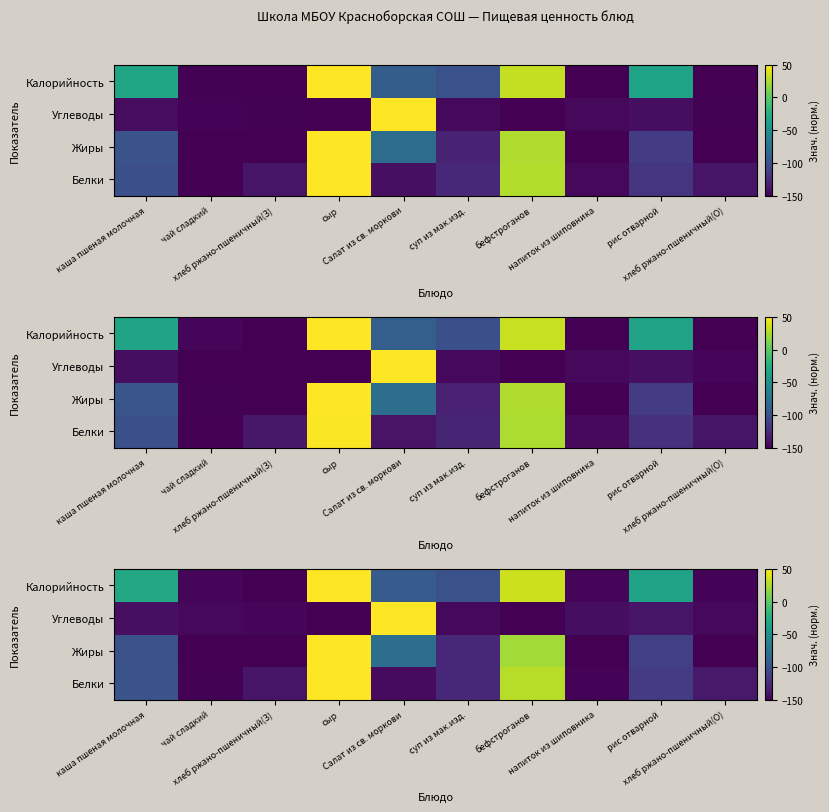

Is it true that row_0 equals -138.6 at хлеб ржано-пшеничный(З)?

True